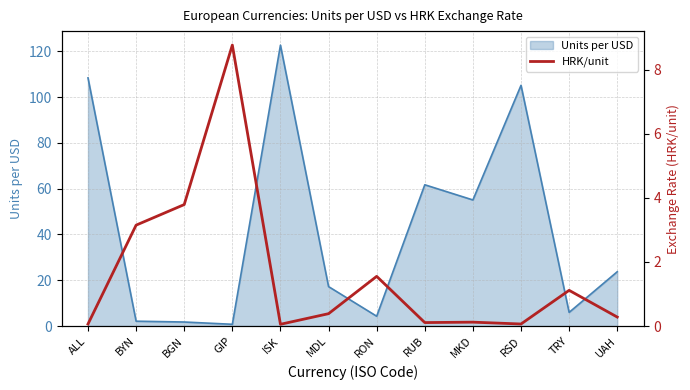

What is the sum of all values?

19.5